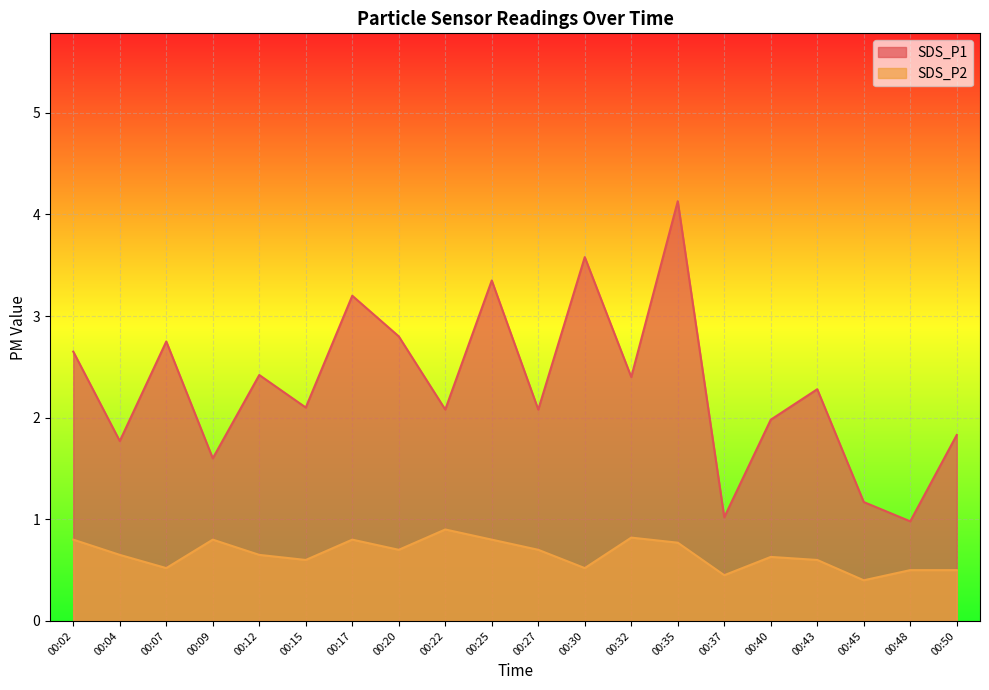

At which category is the sum across all series the highest?

00:35